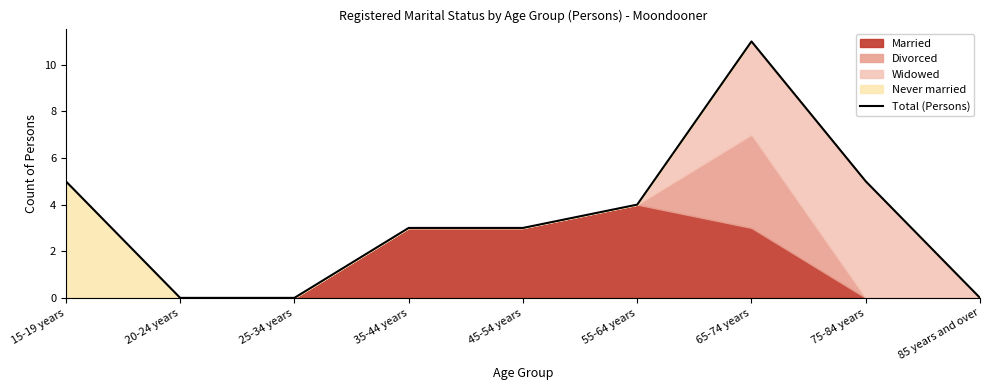

How many positive values are there?

6